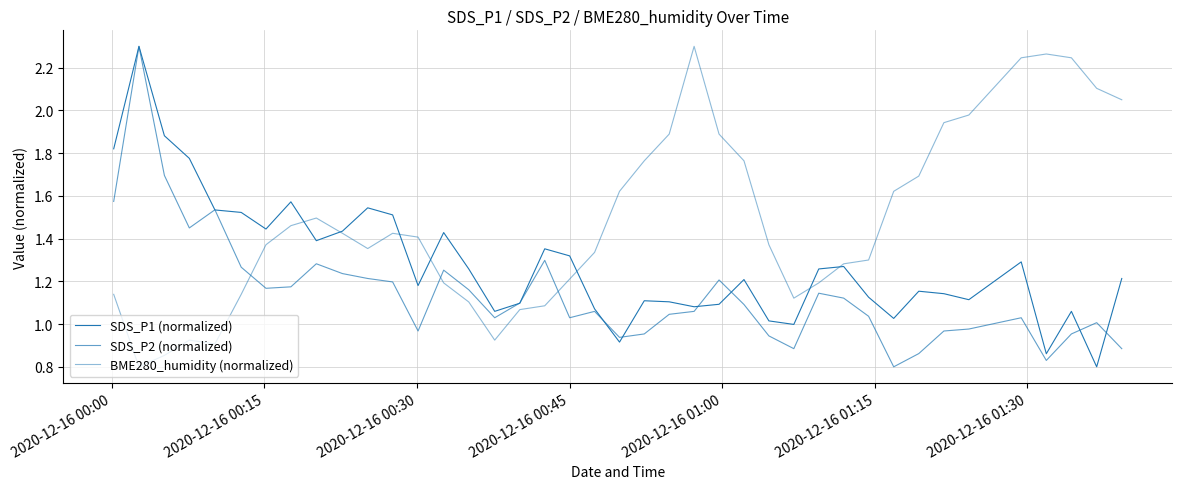

How many series are shown in this chart?

3